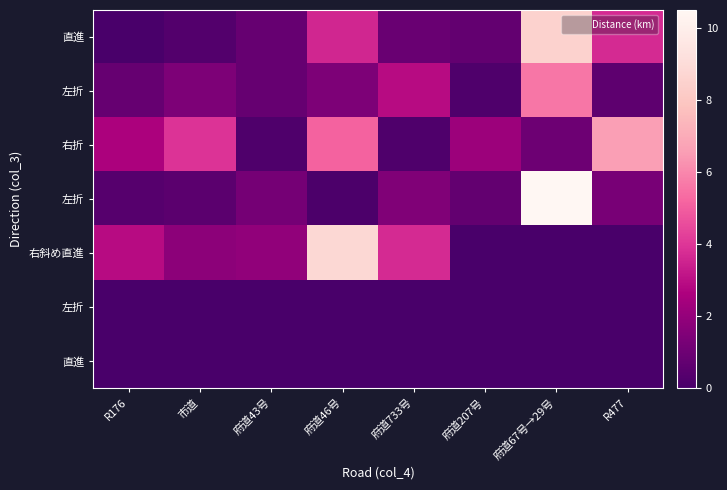

At which category is the sum across all series the highest?

府道67号→29号